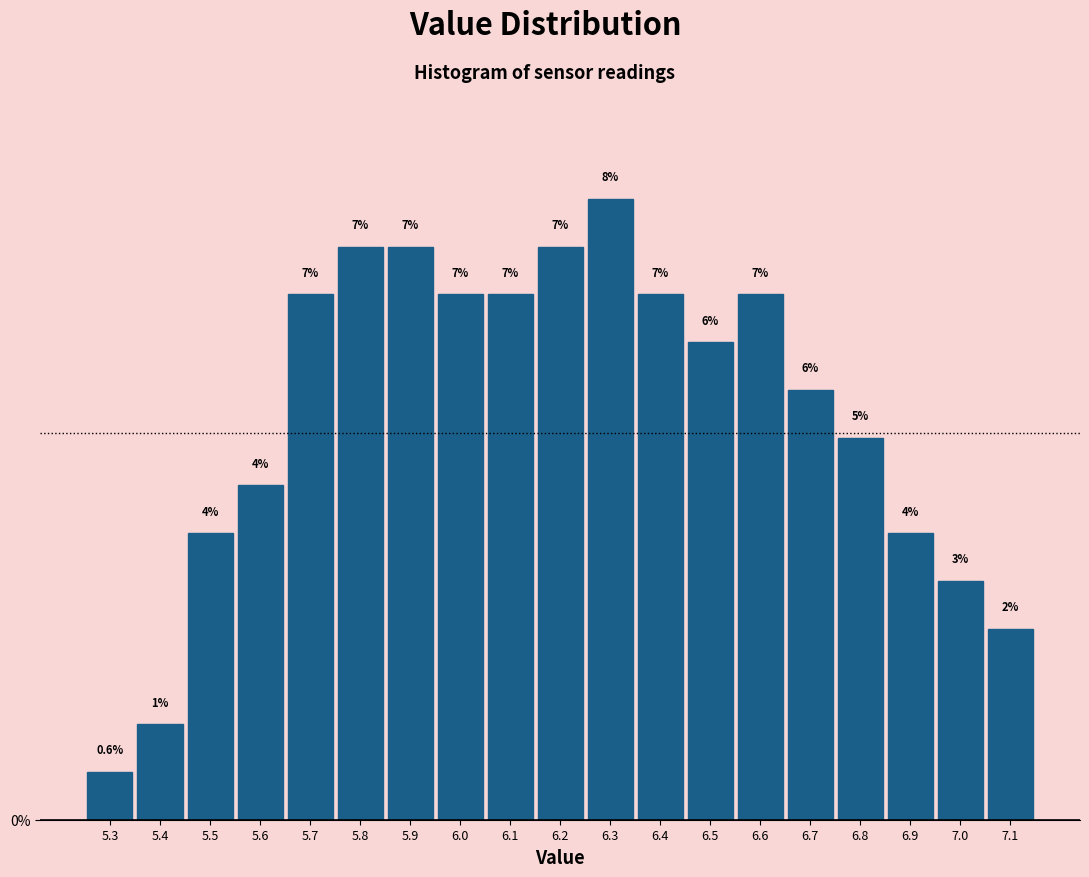

Does the chart contain any negative values?

No